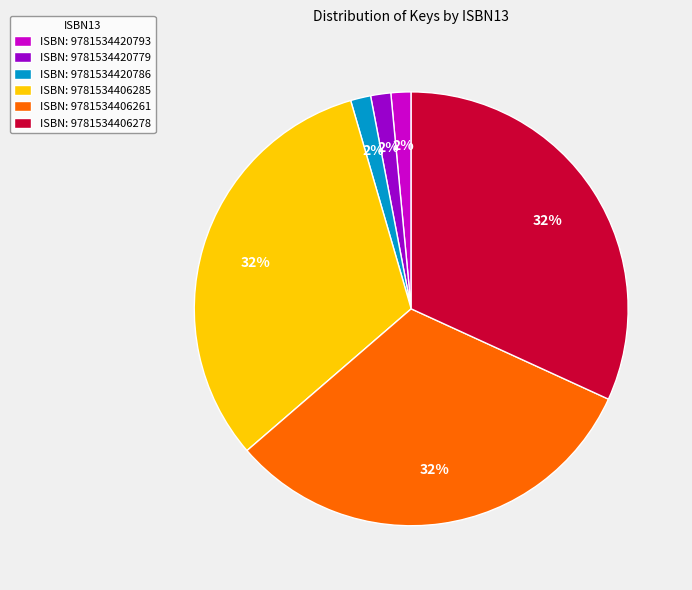

To the nearest percent, what is the average slice percentage?

17%